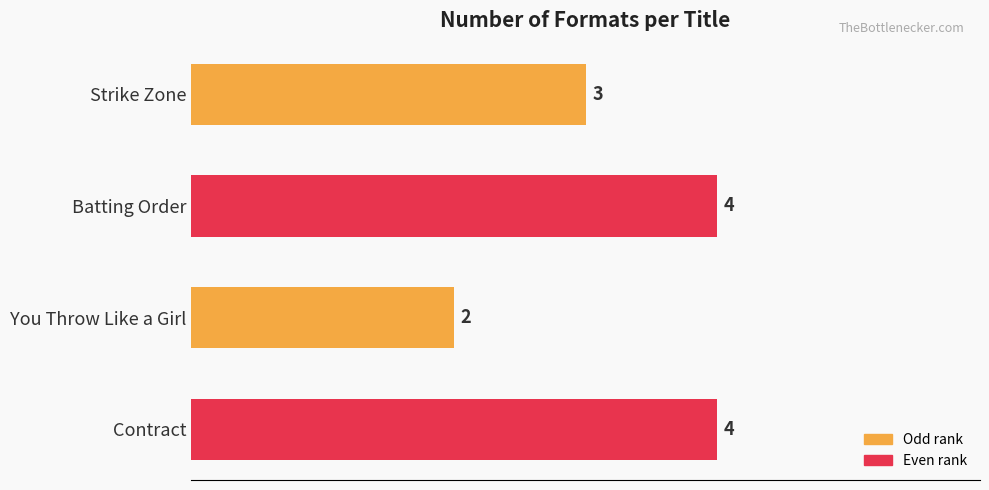

The chart shows a value of 6 at Contract. True or false?

False